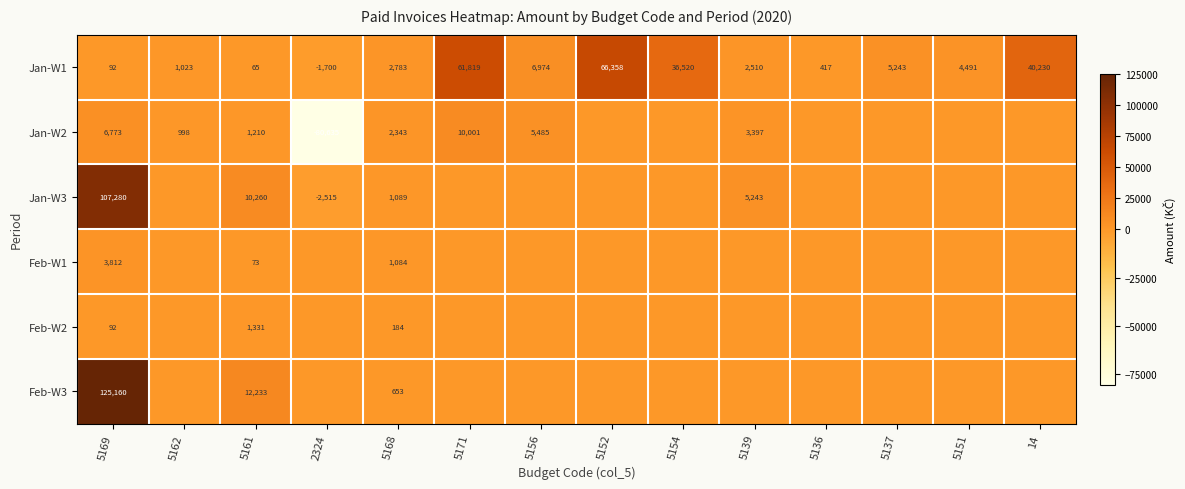

Where is Jan-W1 nearest to the value 32329?

5154